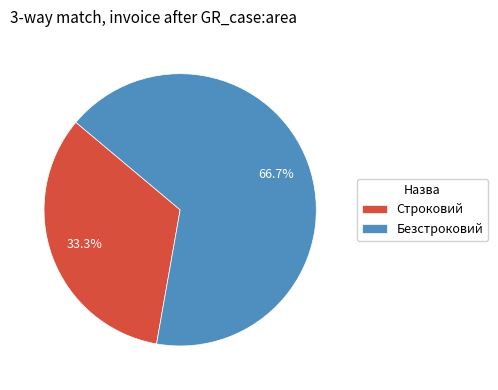

Rank the categories by value from lowest to highest.

Строковий, Безстроковий